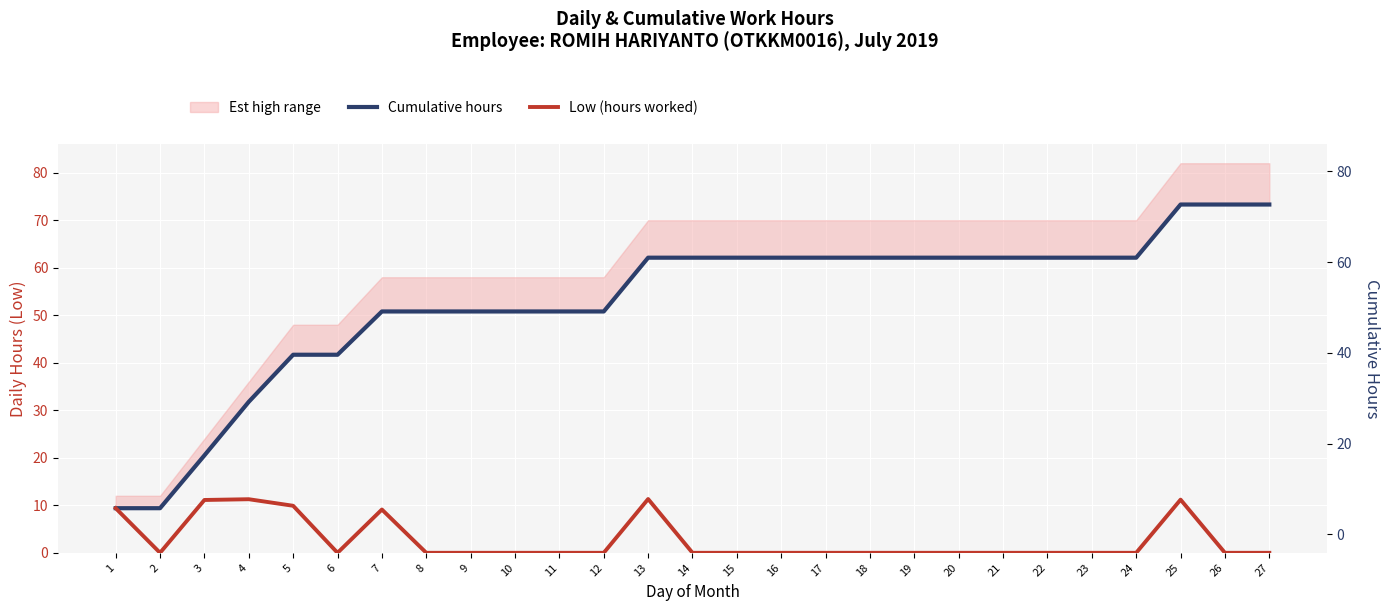

The value of Cumulative hours at 19 is 83.3. True or false?

False